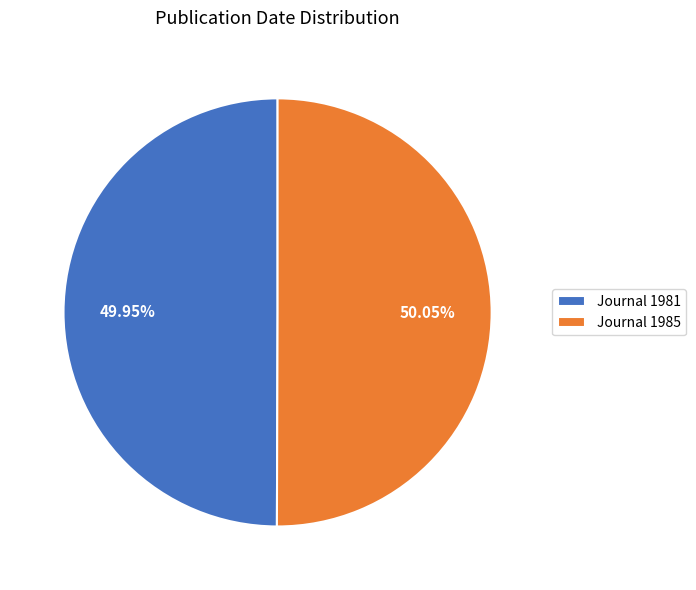

Do Journal 1985 and Journal 1981 together represent more than half of the pie?

Yes